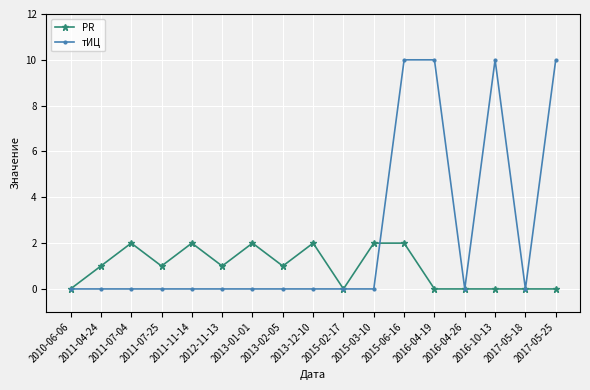

List the series in order of their overall mean, highest first.

тИЦ, PR